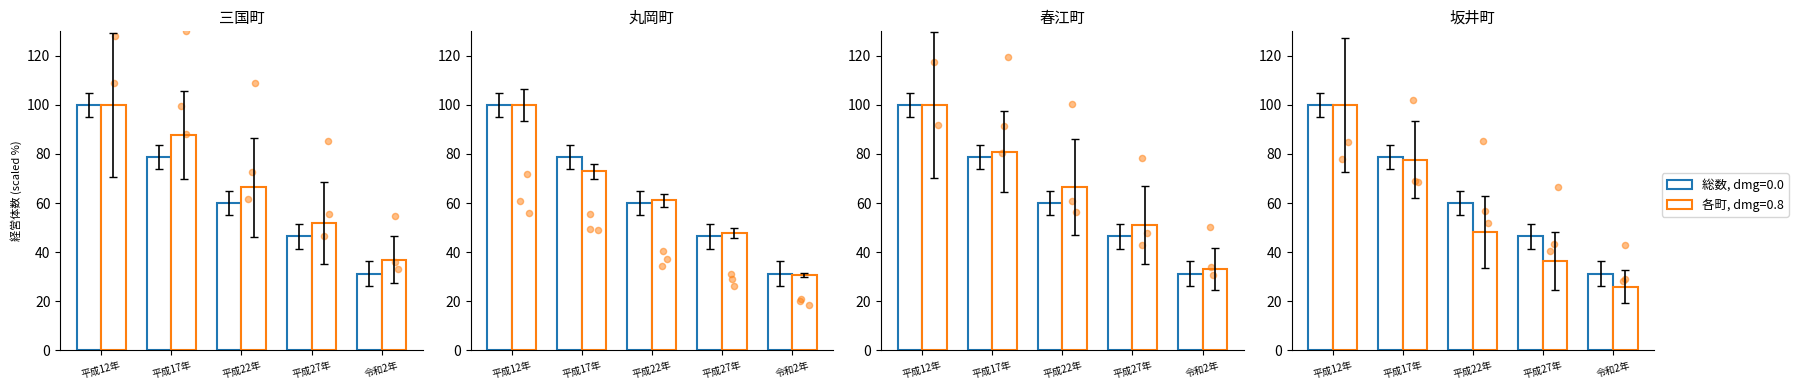

Which series has the largest Y range (max minus min)?

坂井町